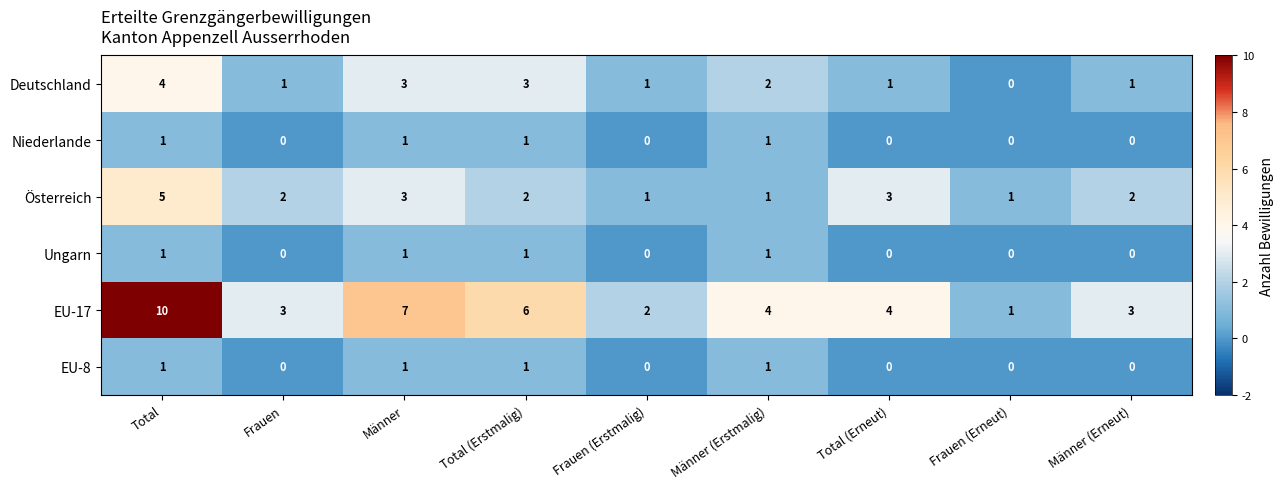

How many EU-8 values are between 0 and 1?

9